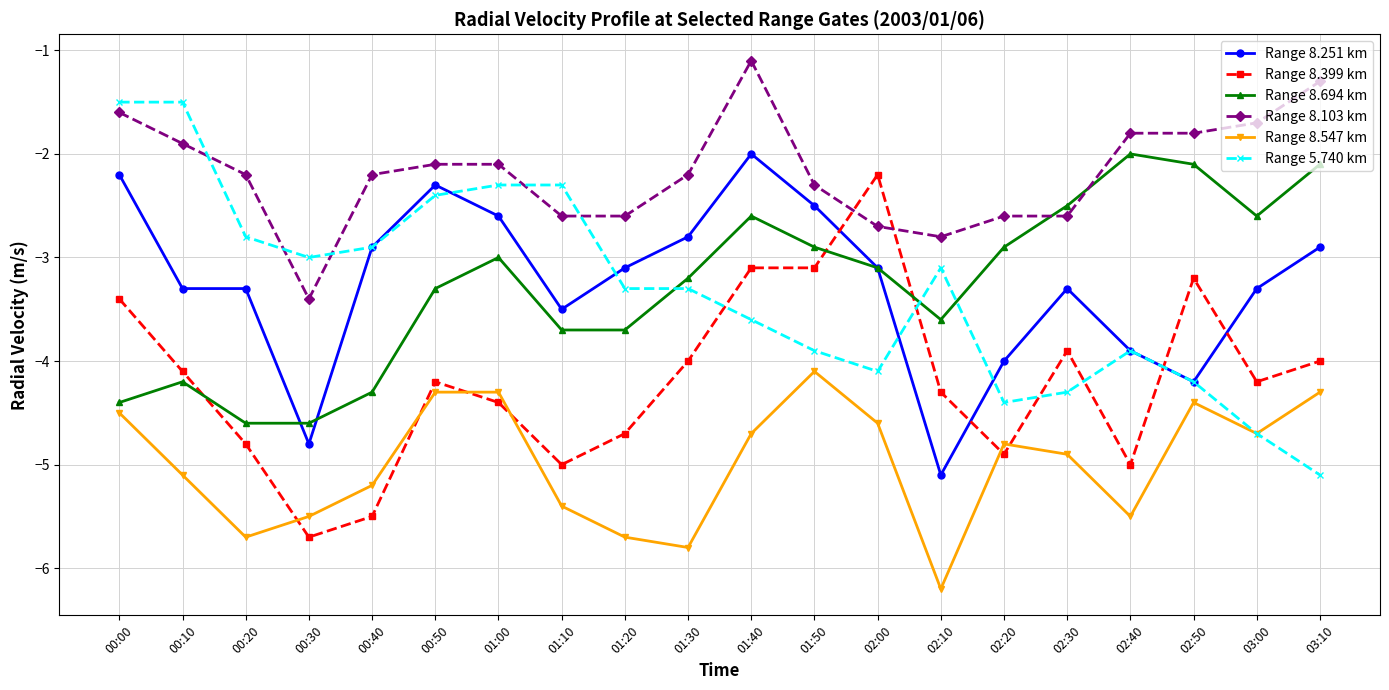

What is the value of the Range 8.399 km point at the 9th from the left?

-4.7